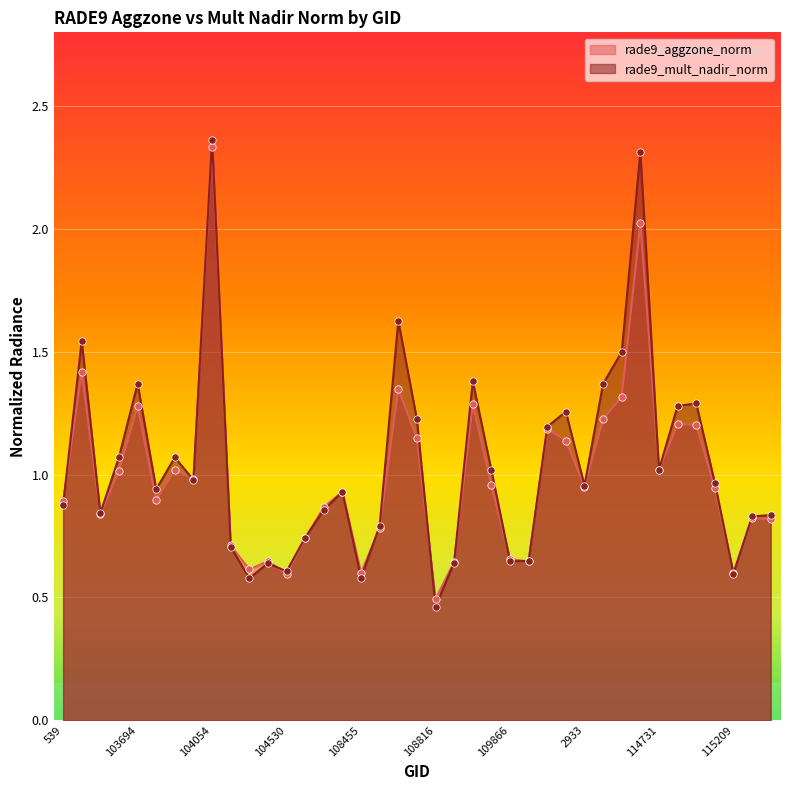

Which series contains the highest Y value?

rade9_mult_nadir_norm